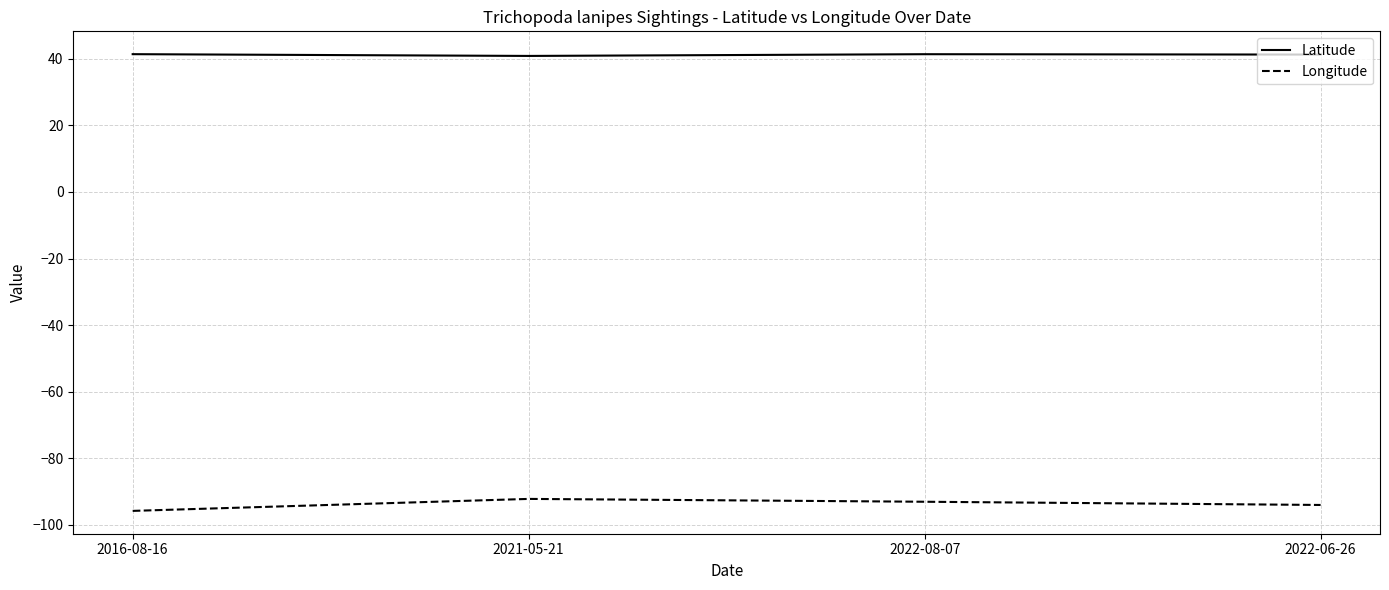

Is this an area chart (filled region under the line)?

No